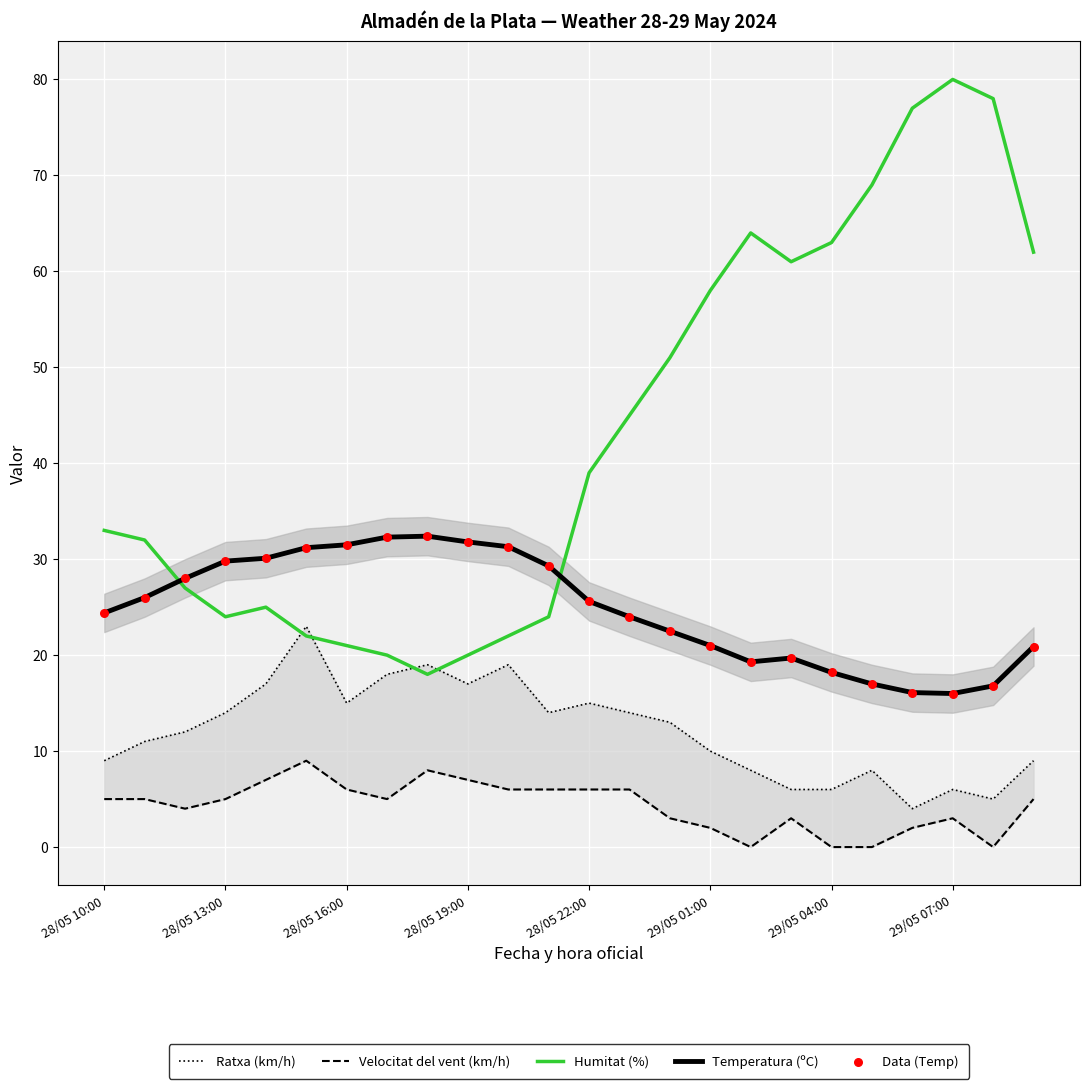

Which series has the largest total across all categories?

Humitat (%)